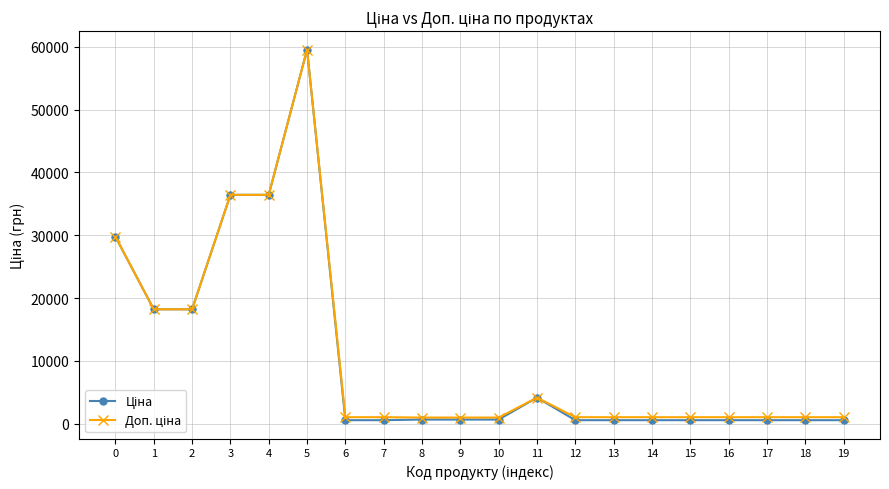

What is the total value across all series at 0?

59523.0